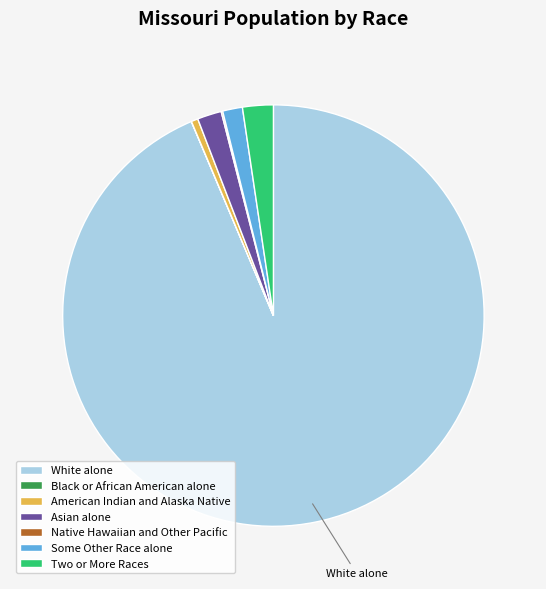

Which slice represents more than half of the pie?

White alone